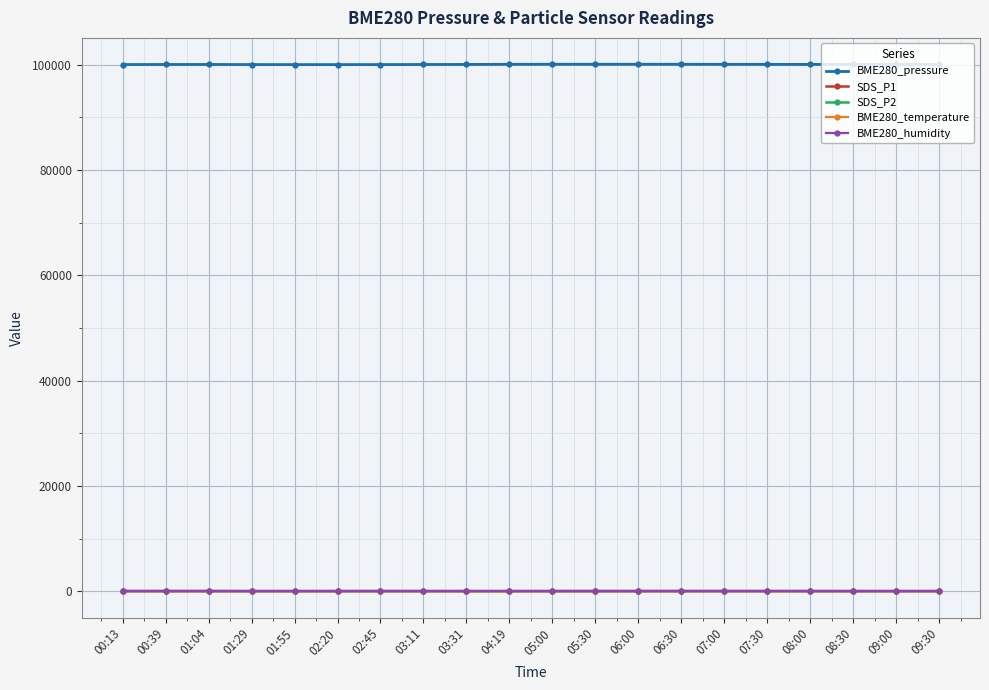

What is the label of the 2nd point from the left?

00:39